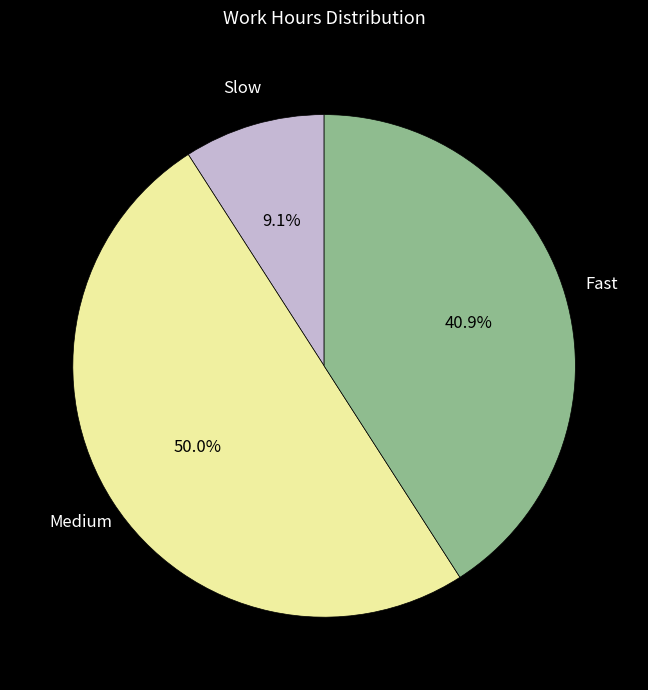

How many segments does this pie chart have?

3